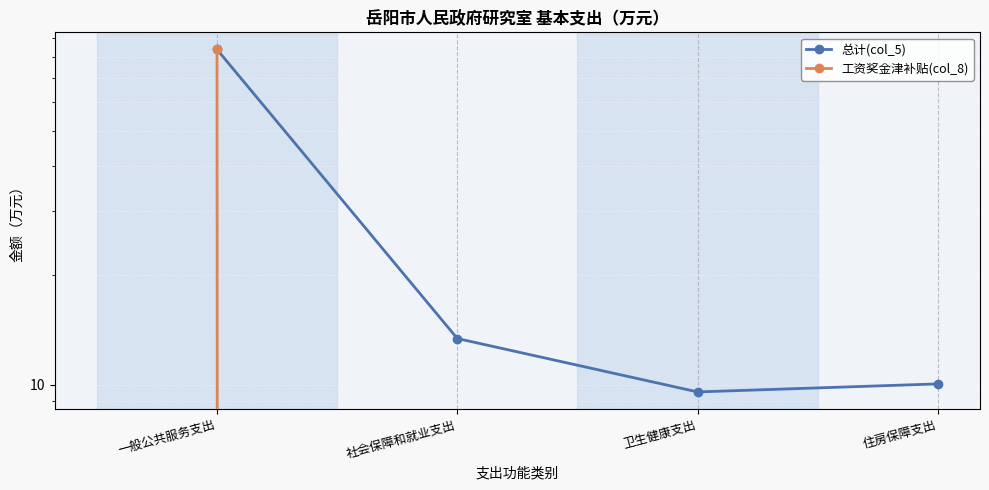

Reading left to right, transcribe all the data shown in this chart.

总计(col_5): 83.7	13.4	9.5	10.0
工资奖金津补贴(col_8): 83.7	0.0	0.0	0.0